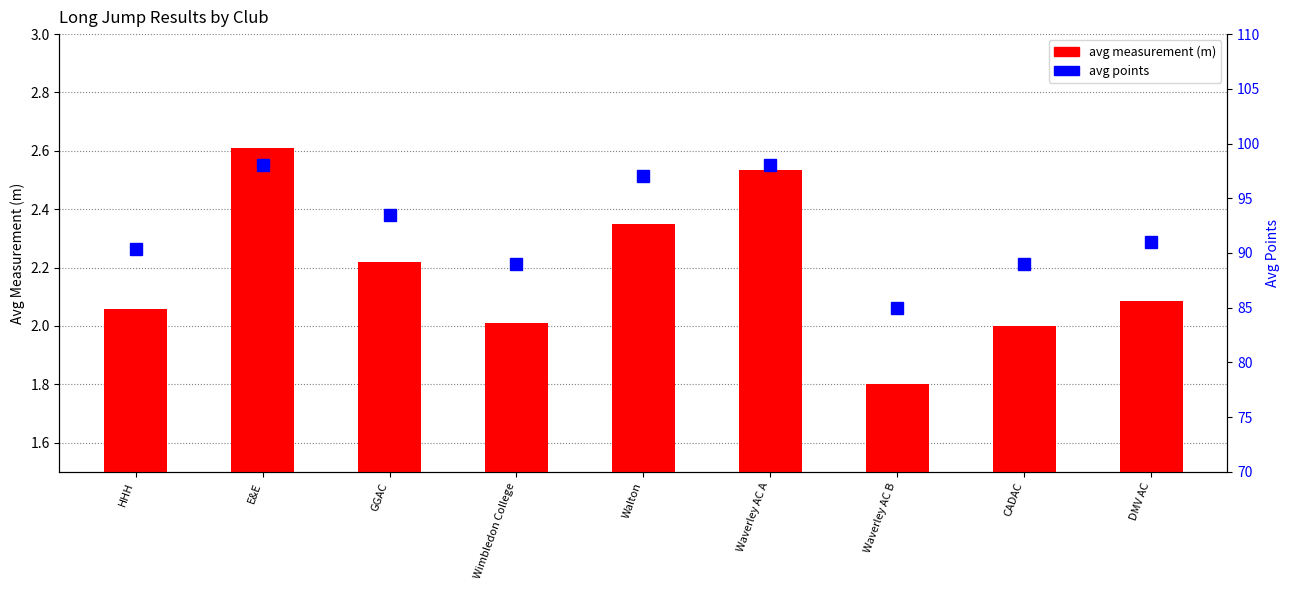

At which label does avg measurement (m) first exceed 2?

HHH